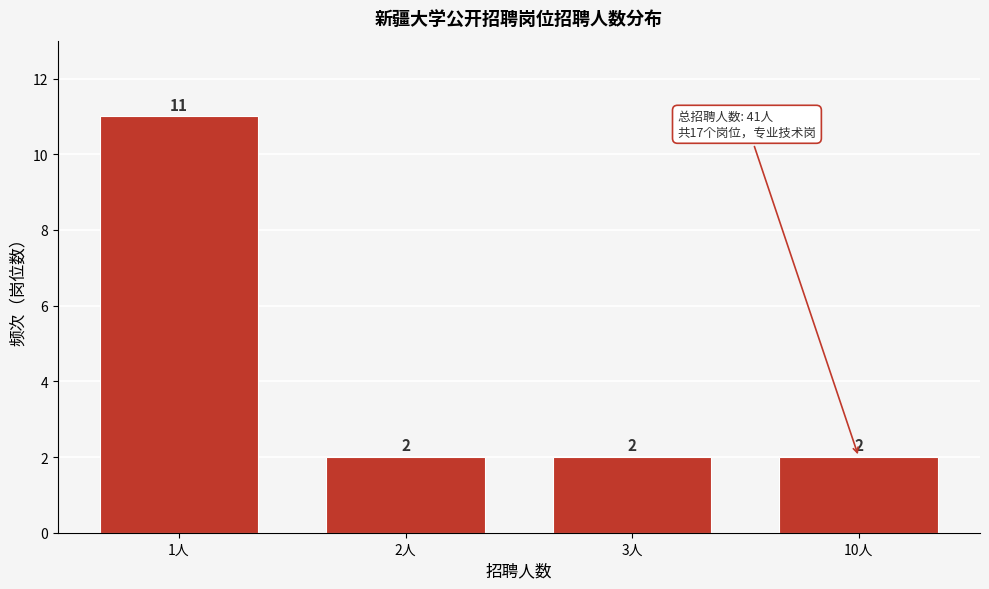

Reading left to right, extract all data points from this chart.

1人=11	2人=2	3人=2	10人=2